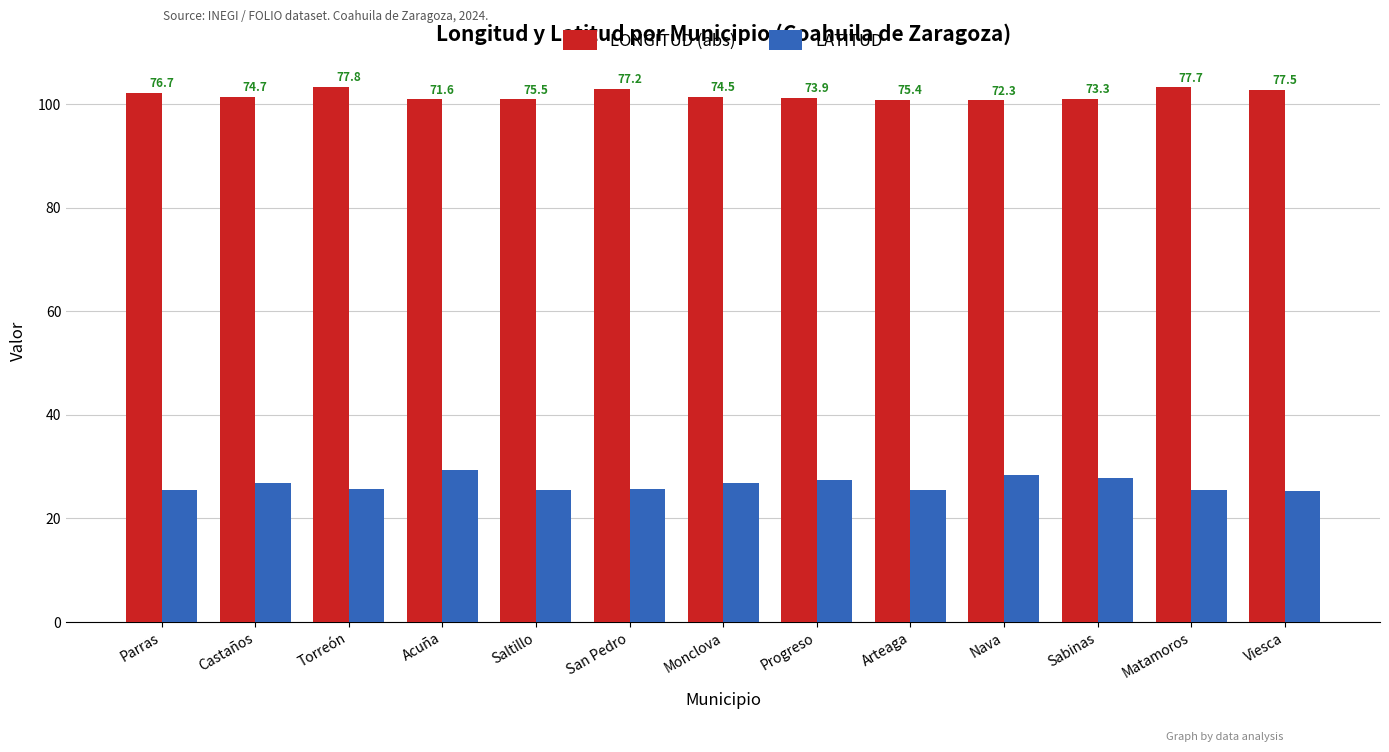

What is the difference between the LATITUD values at Arteaga and Viesca?

0.1